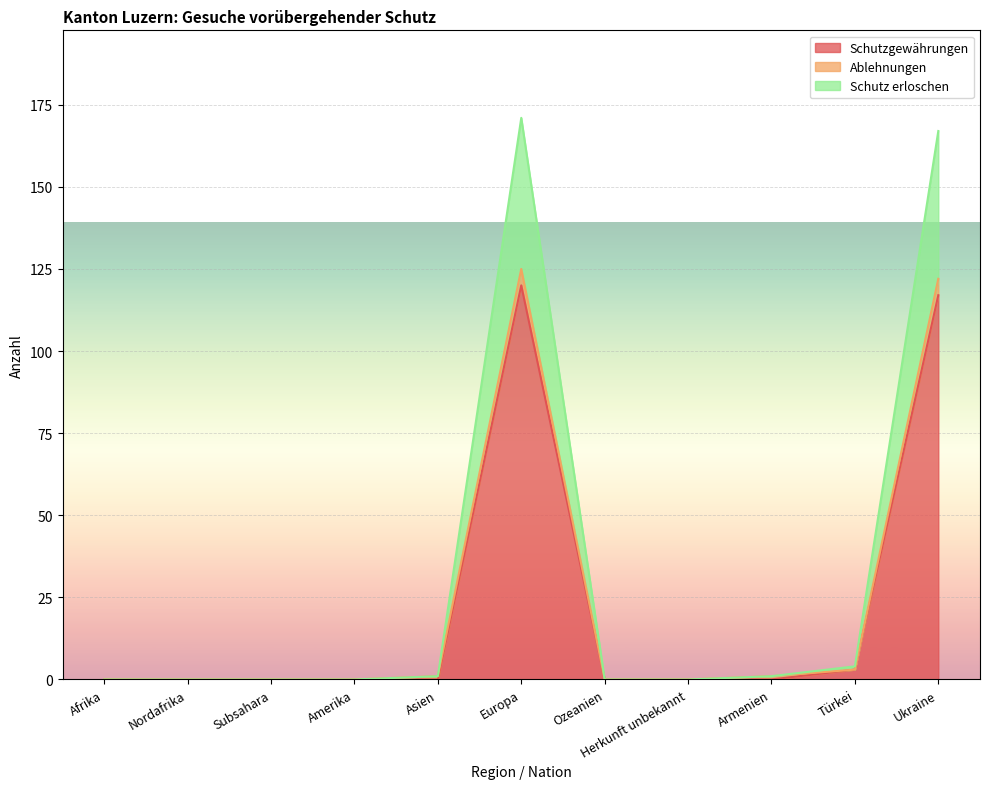

Where is Schutzgewährungen nearest to the value 60?

Türkei